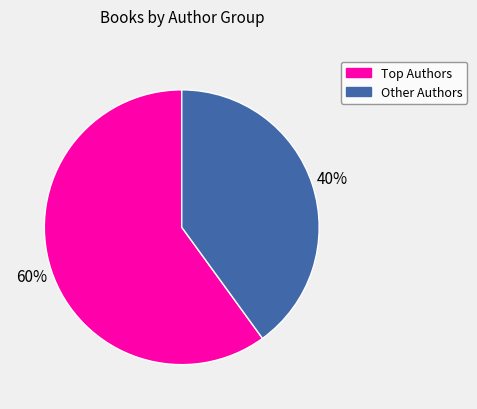

To the nearest percent, what is the average slice percentage?

50%